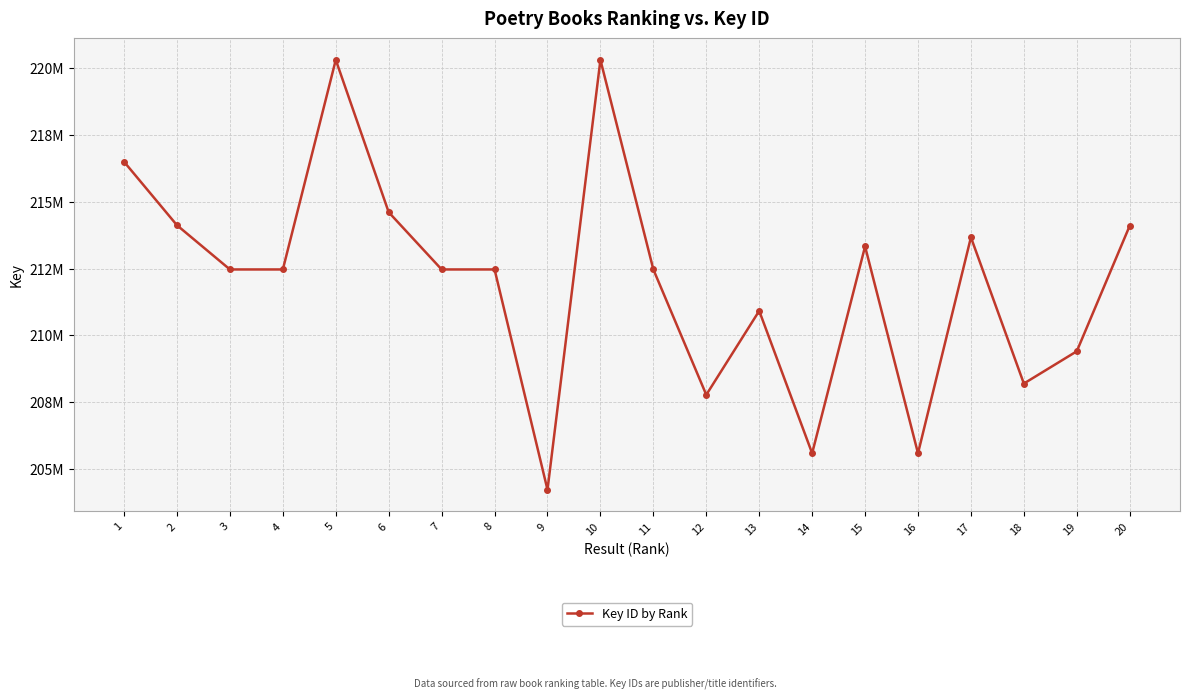

List the labels in order of value, largest first.

5, 10, 1, 6, 2, 20, 17, 15, 8, 3, 7, 4, 11, 13, 19, 18, 12, 16, 14, 9